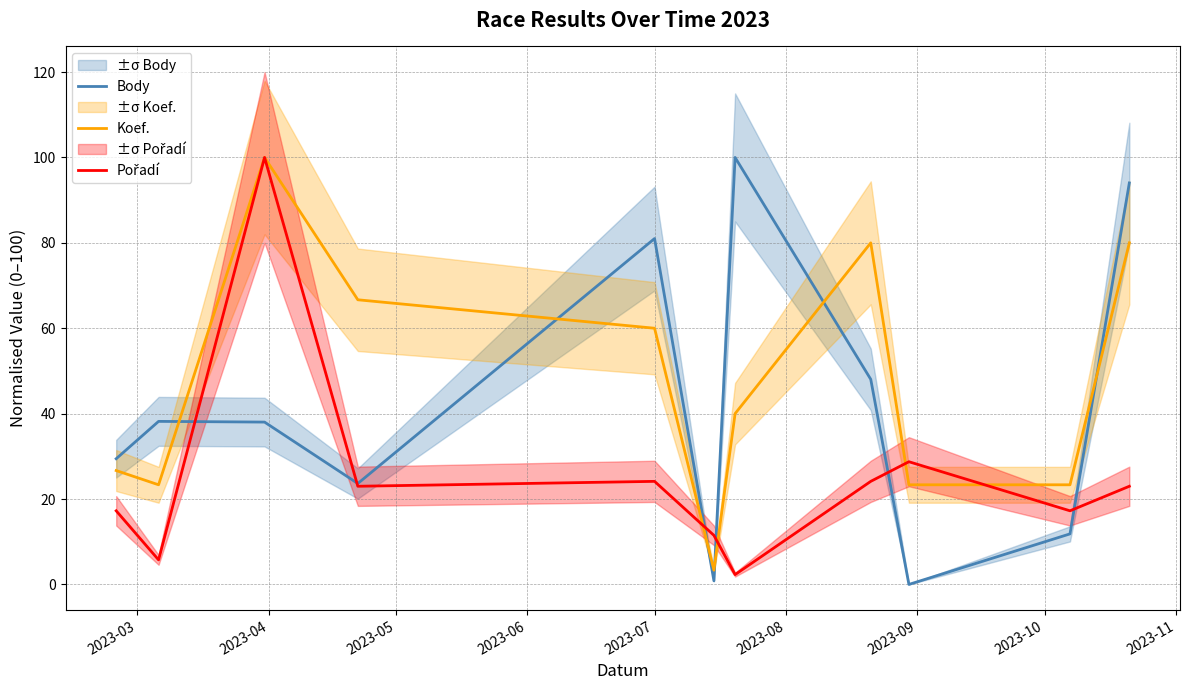

Which series ends up on top after the final intersection of Body and Pořadí?

Body